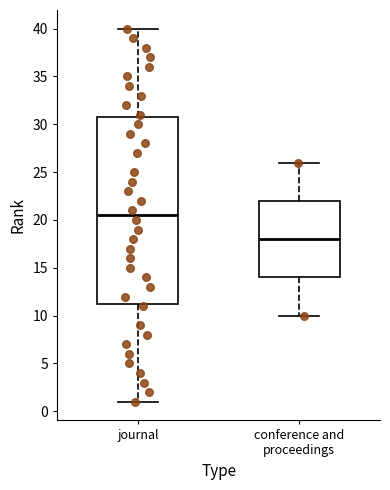

Which box has the highest median line?

journal